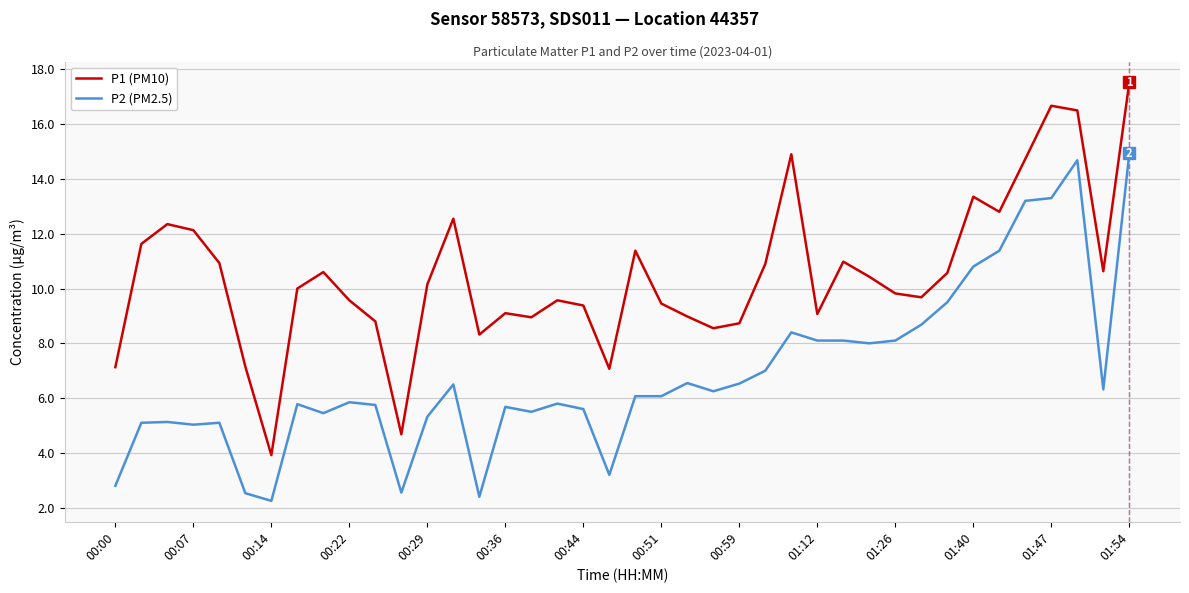

True or false: P2 (PM2.5) and P1 (PM10) cross at least once.

False